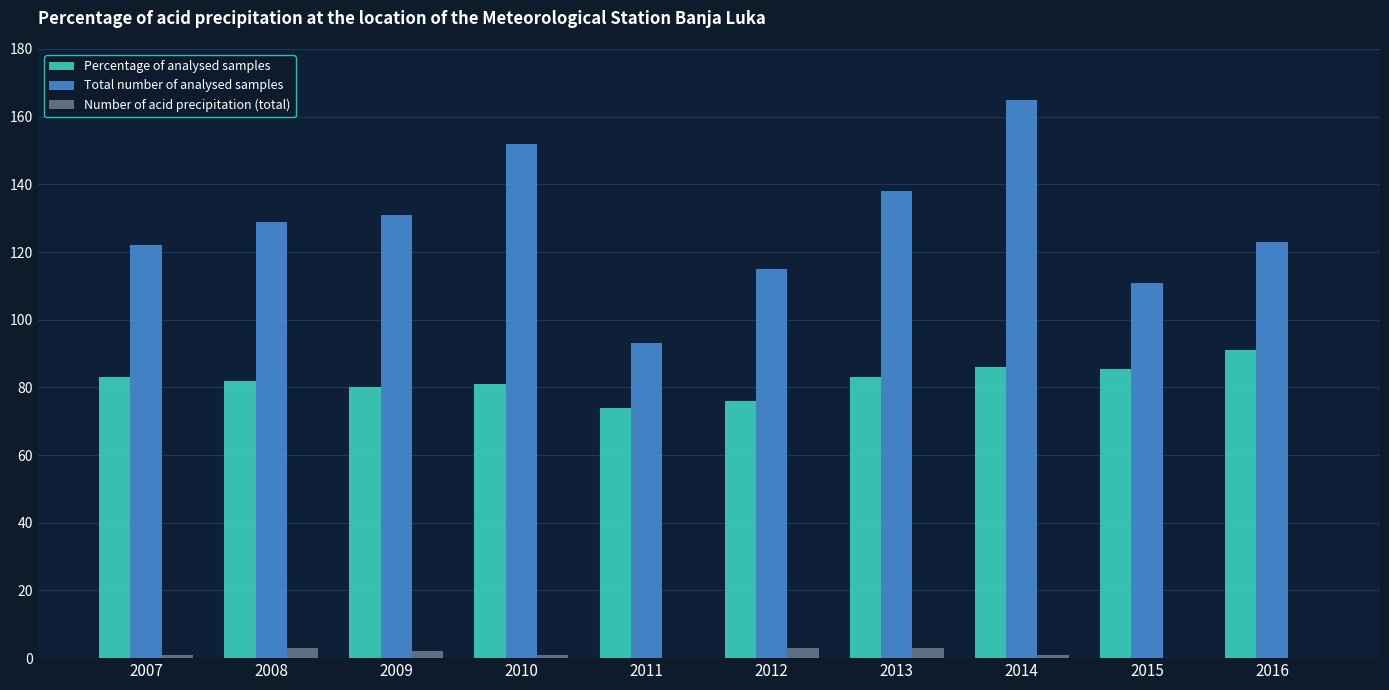

How many series are shown in this chart?

3